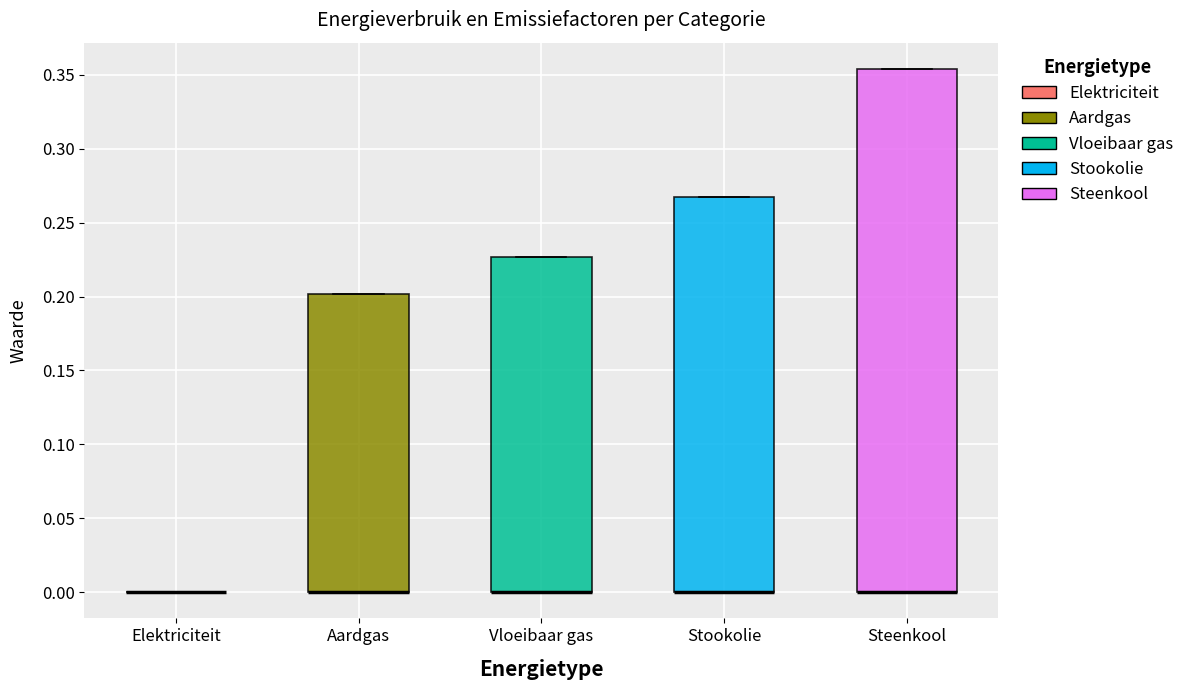

Reading left to right, read every box against the y-axis: the position of its median line, the range the box covers, and the ends of its whiskers. The values are not printed on the chart, so give them approximately, as read against the axis.

Elektriciteit: box collapsed to a line at 0.000, whiskers 0.000 to 0.000
Aardgas: median 0.000 (drawn on the box's lower edge), box 0.000 to 0.200, whiskers 0.000 to 0.200
Vloeibaar gas: median 0.000 (drawn on the box's lower edge), box 0.000 to 0.225, whiskers 0.000 to 0.225
Stookolie: median 0.000 (drawn on the box's lower edge), box 0.000 to 0.265, whiskers 0.000 to 0.265
Steenkool: median 0.000 (drawn on the box's lower edge), box 0.000 to 0.355, whiskers 0.000 to 0.355